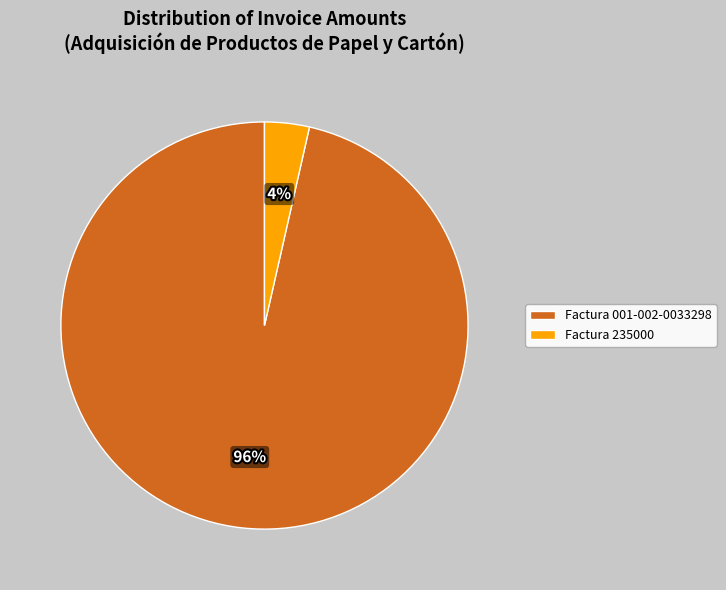

What percentage is the Factura 001-002-0033298 slice, to the nearest percent?

96%